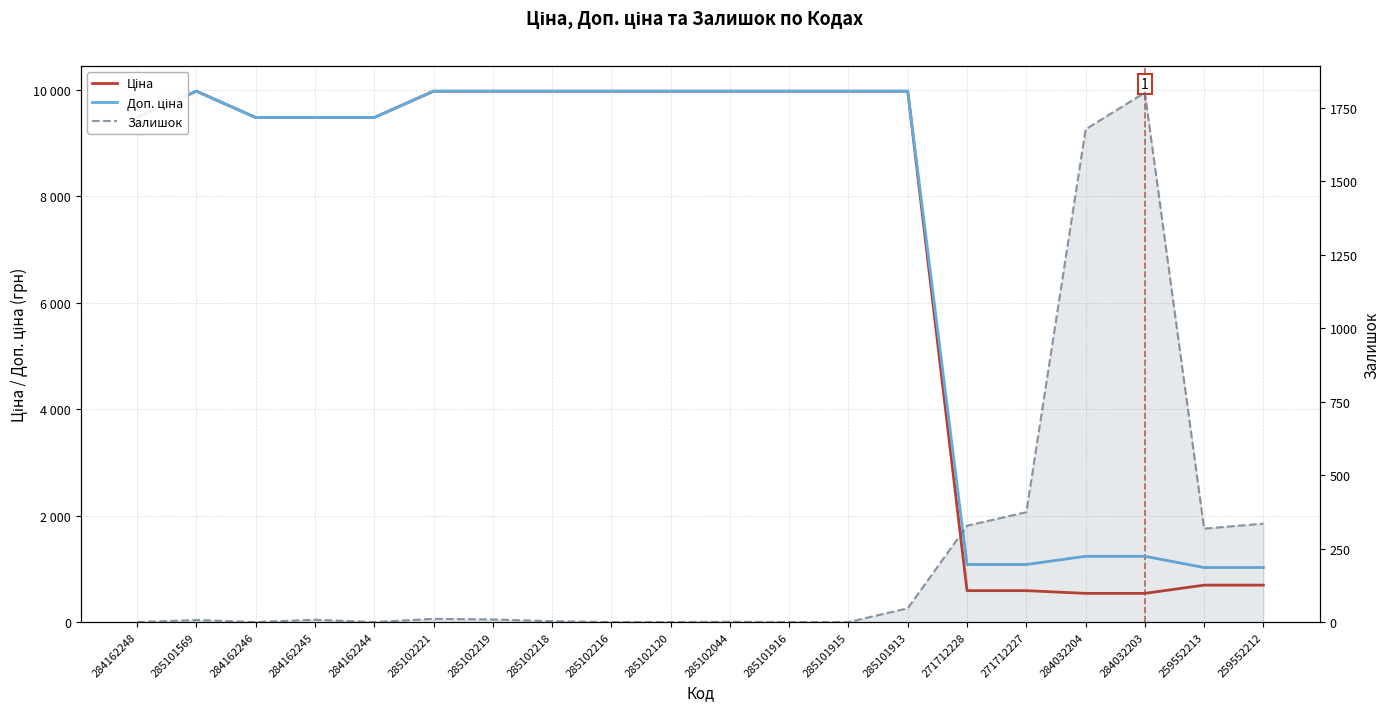

What is the sum of all Ціна values?

141315.4